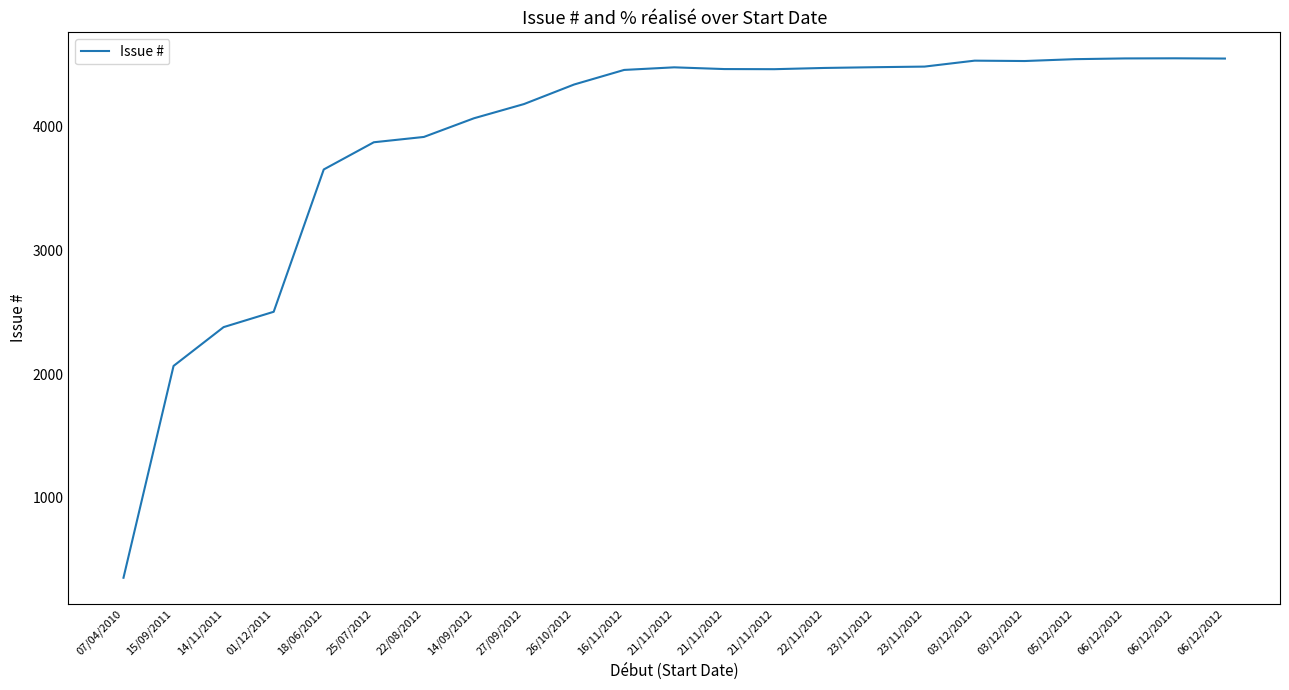

Which has a higher value, 01/12/2011 or 05/12/2012?

05/12/2012